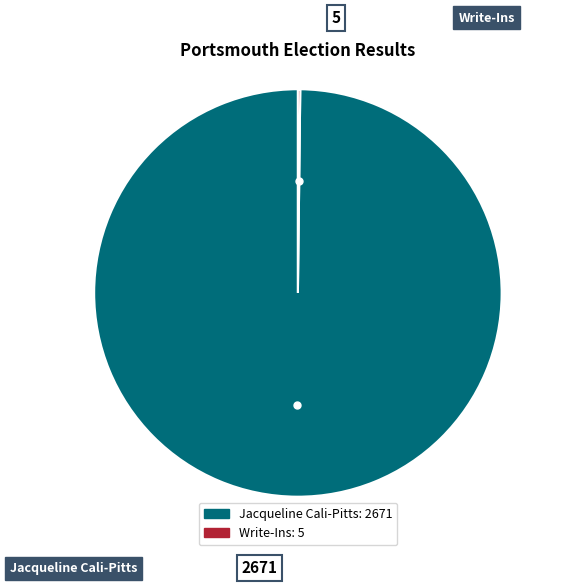

Which slice is the largest?

Jacqueline Cali-Pitts